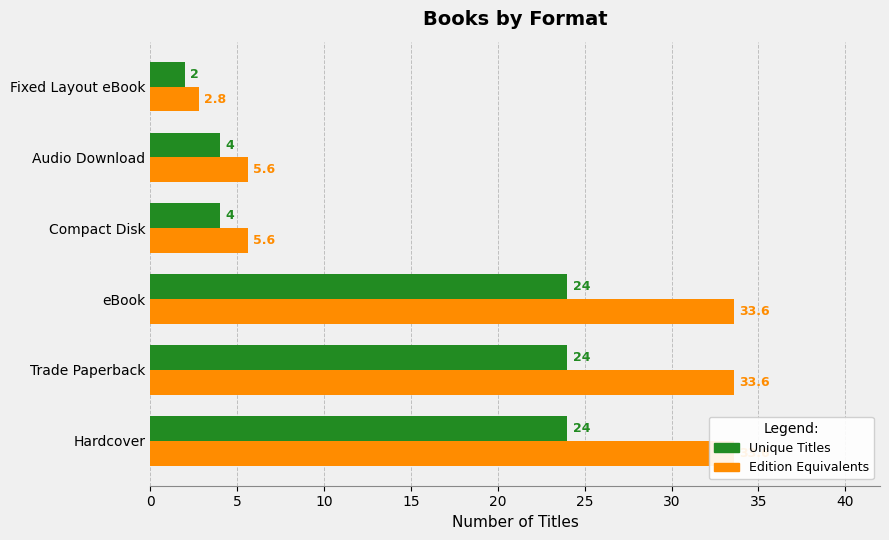

How many groups of bars are there?

6